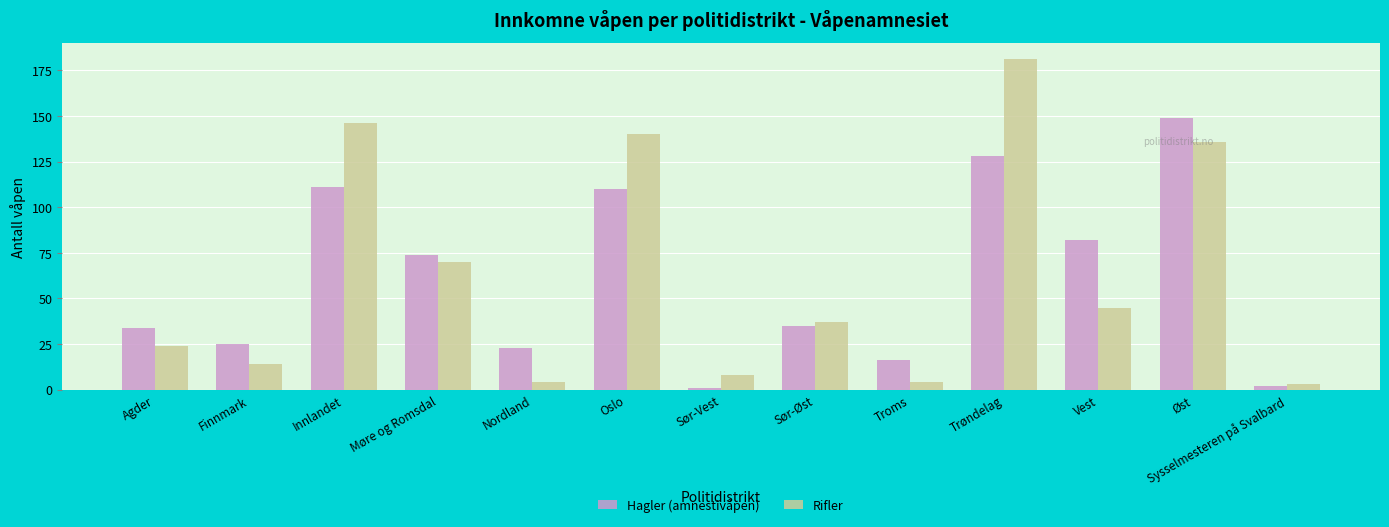

At which category does the chart reach its peak across all series?

Trøndelag